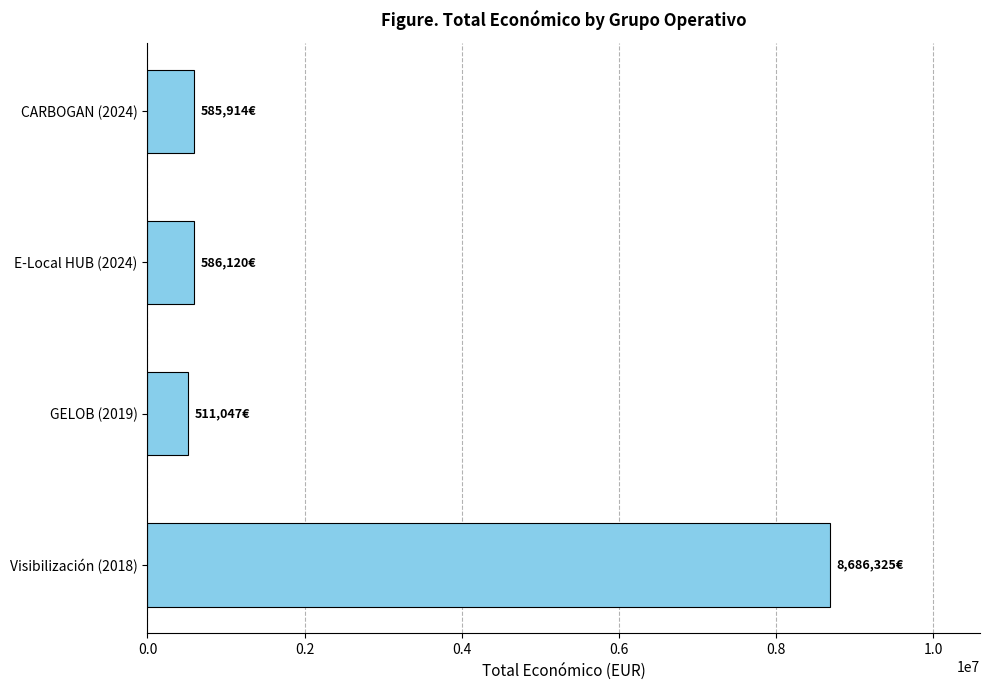

Between Visibilización (2018) and CARBOGAN (2024), which is larger?

Visibilización (2018)